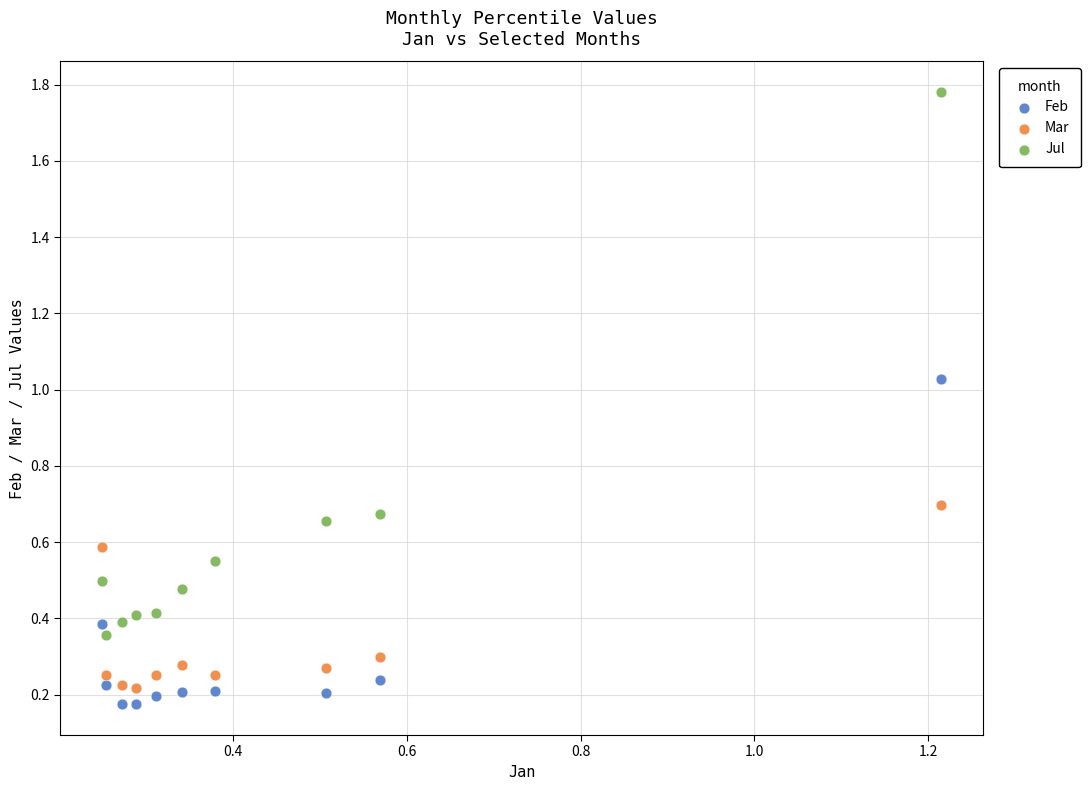

Across all data points, what is the range of Y values (max minus min)?

1.6